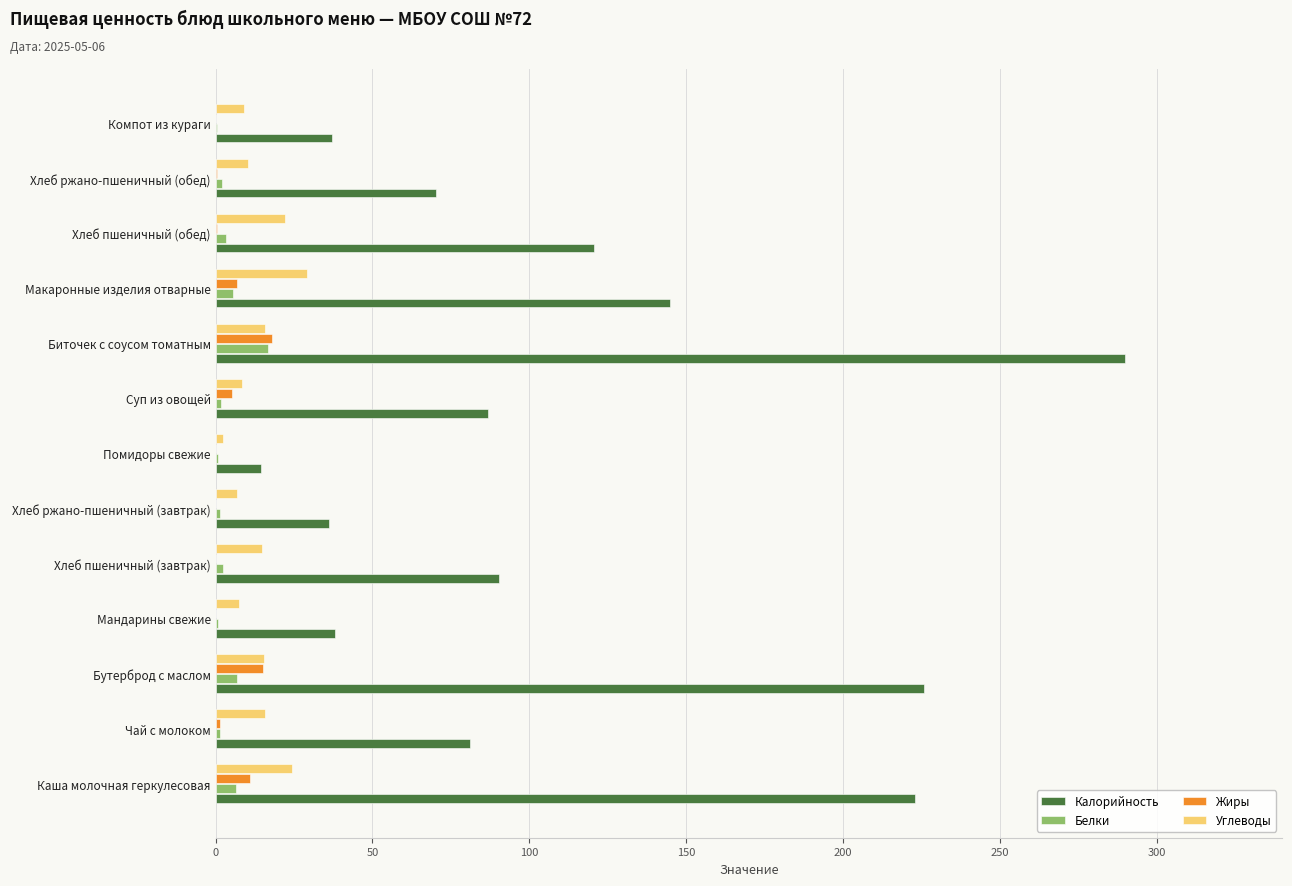

What is the greatest value displayed?

290.0